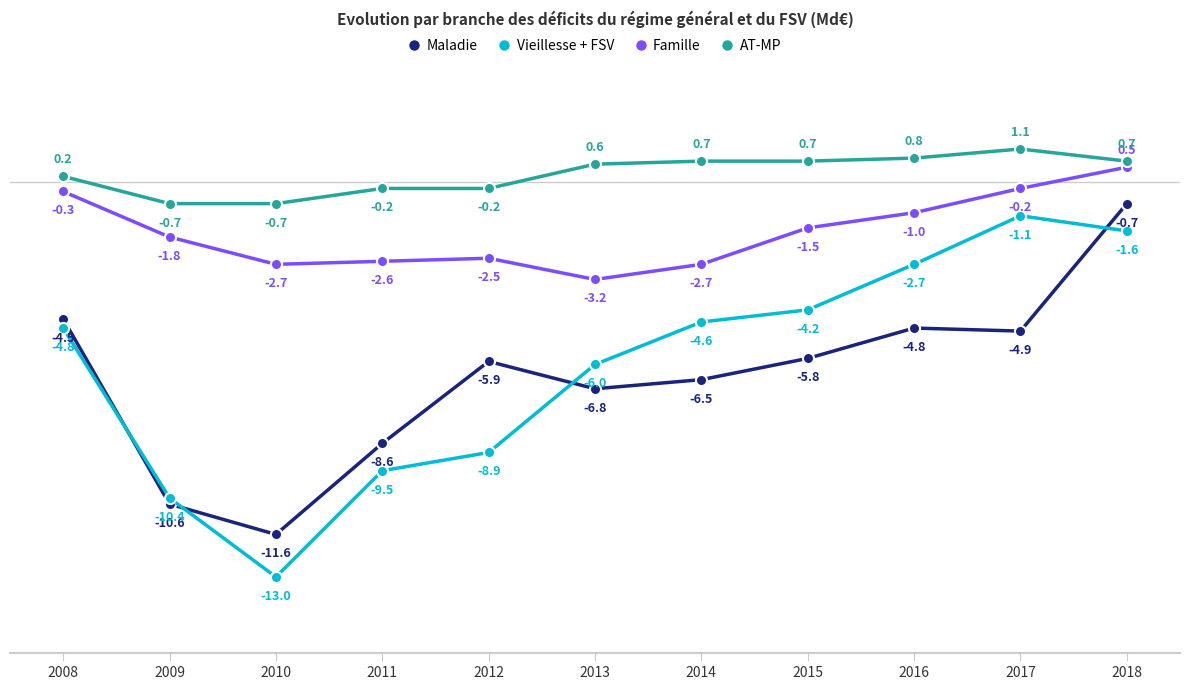

In Famille, how many points are lower than both neighbors (excluding endpoints)?

2